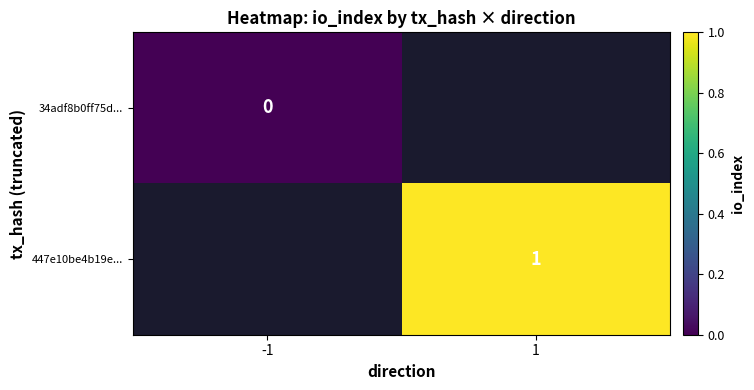

How many distinct data groups are displayed?

2